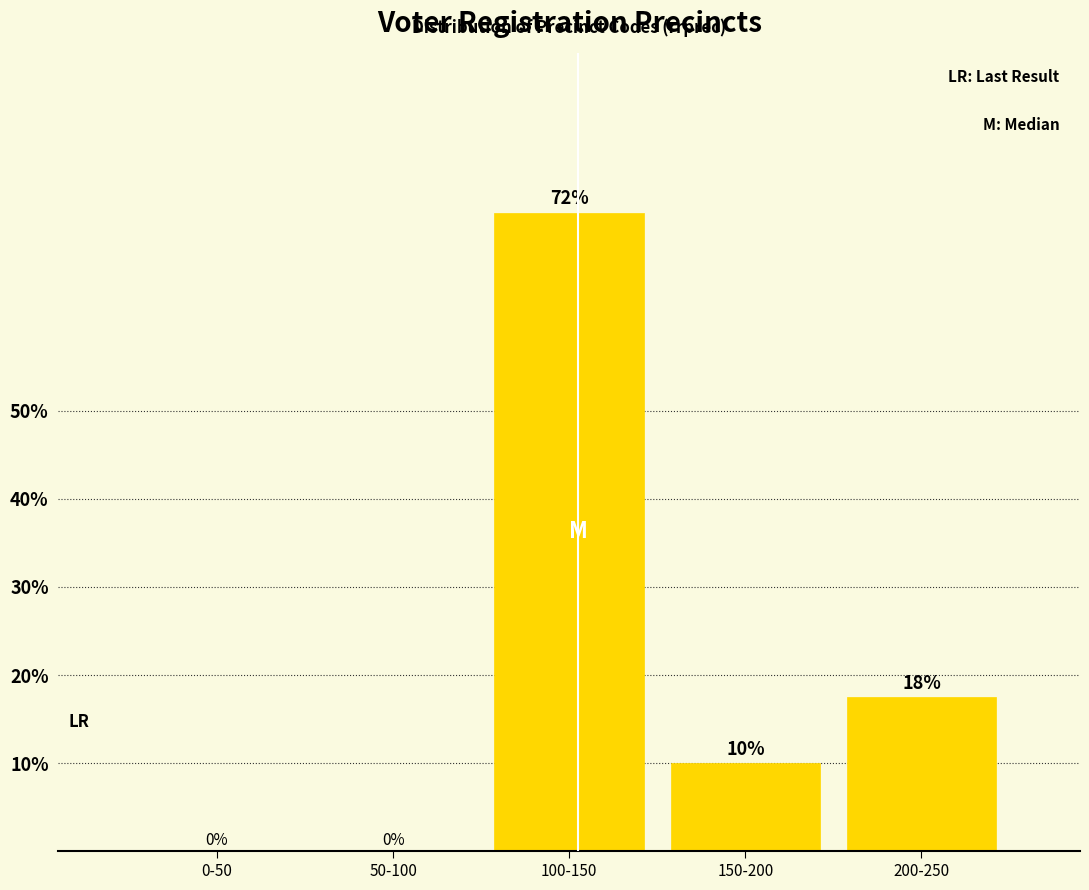

At which label does the data first exceed 10?

100-150